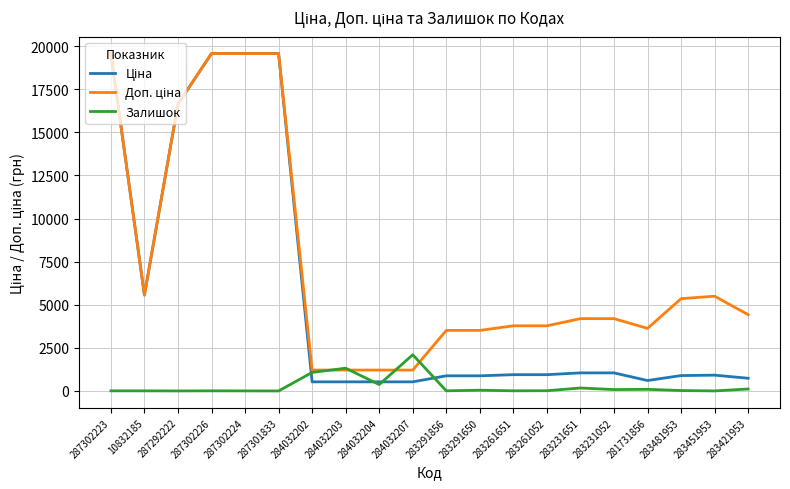

True or false: Залишок has a value of 80.0 at 283231052.

True